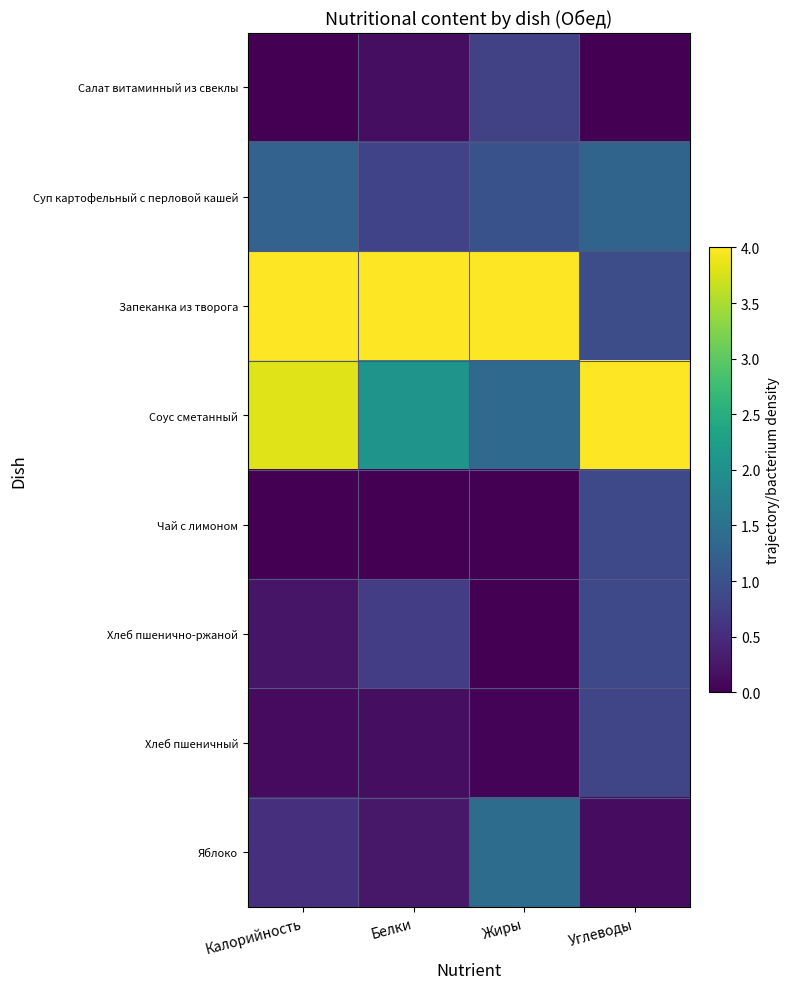

How many categories are shown in the chart?

4